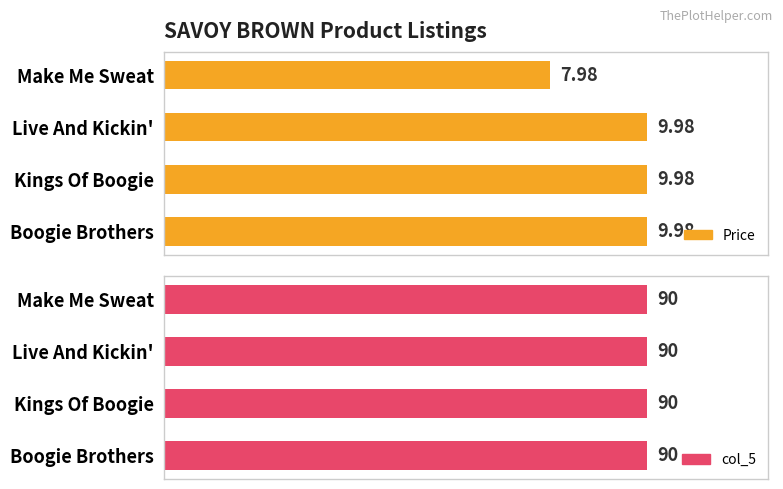

What are all the series names shown in the legend?

Price, col_5